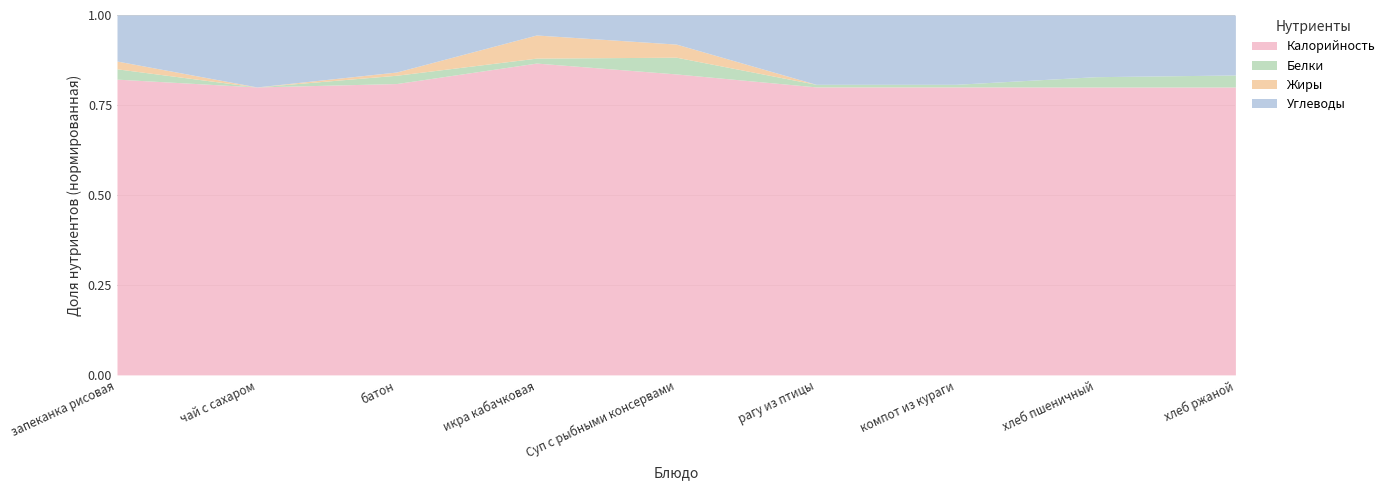

At which category is the sum across all series the highest?

запеканка рисовая